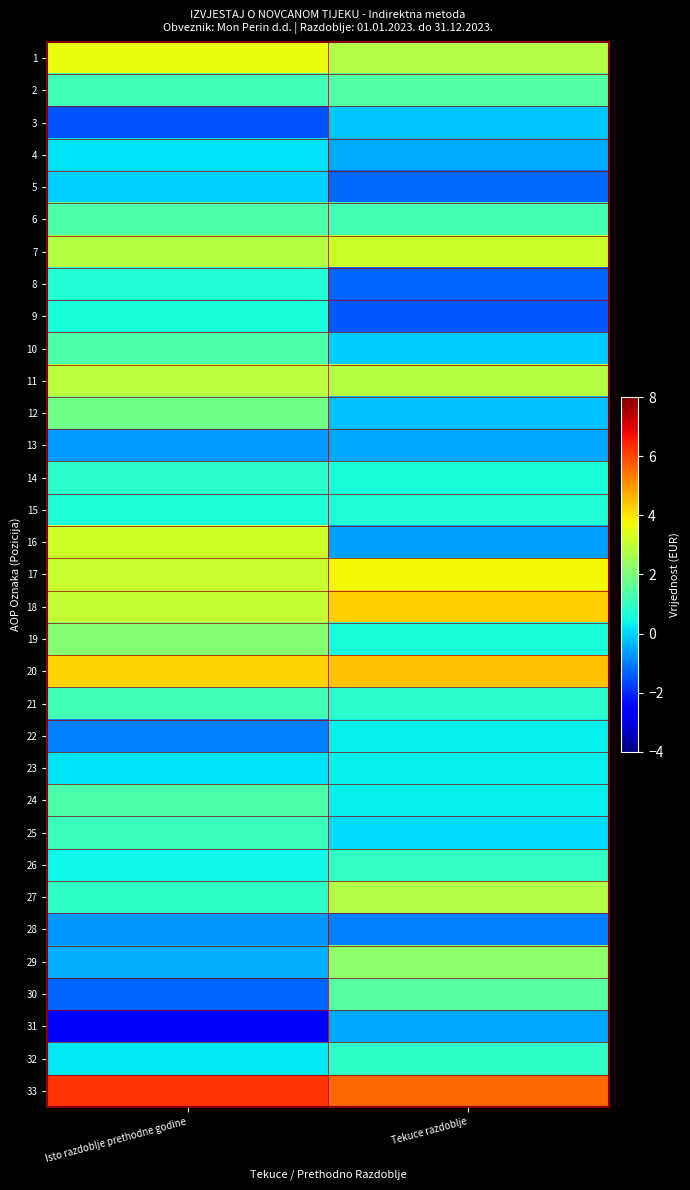

Reading left to right, transcribe all the data shown in this chart.

1: Isto razdoblje prethodne godine=3.5	Tekuce razdoblje=2.8
2: Isto razdoblje prethodne godine=1.1	Tekuce razdoblje=1.4
3: Isto razdoblje prethodne godine=-1.5	Tekuce razdoblje=-0.1
4: Isto razdoblje prethodne godine=0.2	Tekuce razdoblje=-0.5
5: Isto razdoblje prethodne godine=-0.0	Tekuce razdoblje=-1.3
6: Isto razdoblje prethodne godine=1.3	Tekuce razdoblje=1.2
7: Isto razdoblje prethodne godine=2.8	Tekuce razdoblje=3.2
8: Isto razdoblje prethodne godine=0.7	Tekuce razdoblje=-1.3
9: Isto razdoblje prethodne godine=0.6	Tekuce razdoblje=-1.4
10: Isto razdoblje prethodne godine=1.3	Tekuce razdoblje=-0.1
11: Isto razdoblje prethodne godine=2.9	Tekuce razdoblje=2.8
12: Isto razdoblje prethodne godine=1.8	Tekuce razdoblje=-0.2
13: Isto razdoblje prethodne godine=-0.6	Tekuce razdoblje=-0.5
14: Isto razdoblje prethodne godine=0.8	Tekuce razdoblje=0.5
15: Isto razdoblje prethodne godine=0.6	Tekuce razdoblje=0.6
16: Isto razdoblje prethodne godine=3.2	Tekuce razdoblje=-0.6
17: Isto razdoblje prethodne godine=3.1	Tekuce razdoblje=3.8
18: Isto razdoblje prethodne godine=3.0	Tekuce razdoblje=4.3
19: Isto razdoblje prethodne godine=2.2	Tekuce razdoblje=0.6
20: Isto razdoblje prethodne godine=4.2	Tekuce razdoblje=4.5
21: Isto razdoblje prethodne godine=1.1	Tekuce razdoblje=0.8
22: Isto razdoblje prethodne godine=-1.0	Tekuce razdoblje=0.3
23: Isto razdoblje prethodne godine=0.2	Tekuce razdoblje=0.3
24: Isto razdoblje prethodne godine=1.3	Tekuce razdoblje=0.3
25: Isto razdoblje prethodne godine=1.0	Tekuce razdoblje=0.1
26: Isto razdoblje prethodne godine=0.4	Tekuce razdoblje=0.9
27: Isto razdoblje prethodne godine=0.9	Tekuce razdoblje=2.8
28: Isto razdoblje prethodne godine=-0.7	Tekuce razdoblje=-1.0
29: Isto razdoblje prethodne godine=-0.4	Tekuce razdoblje=2.2
30: Isto razdoblje prethodne godine=-1.3	Tekuce razdoblje=1.5
31: Isto razdoblje prethodne godine=-2.5	Tekuce razdoblje=-0.5
32: Isto razdoblje prethodne godine=0.2	Tekuce razdoblje=0.9
33: Isto razdoblje prethodne godine=6.2	Tekuce razdoblje=5.6